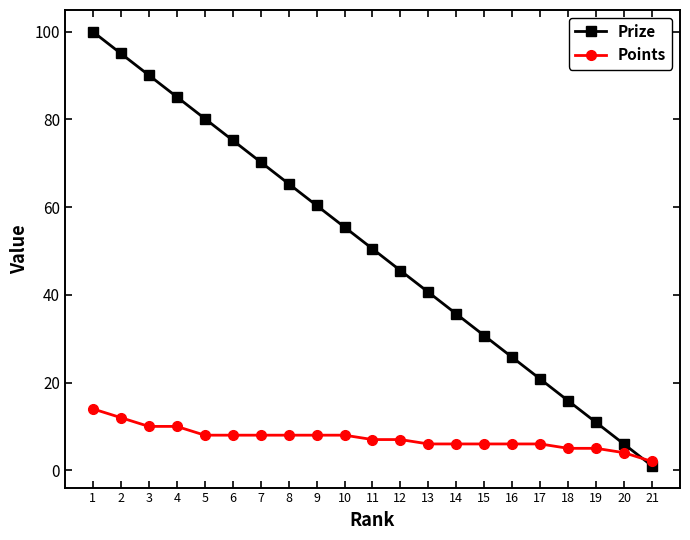

What is the total value across all series at 14?

41.6